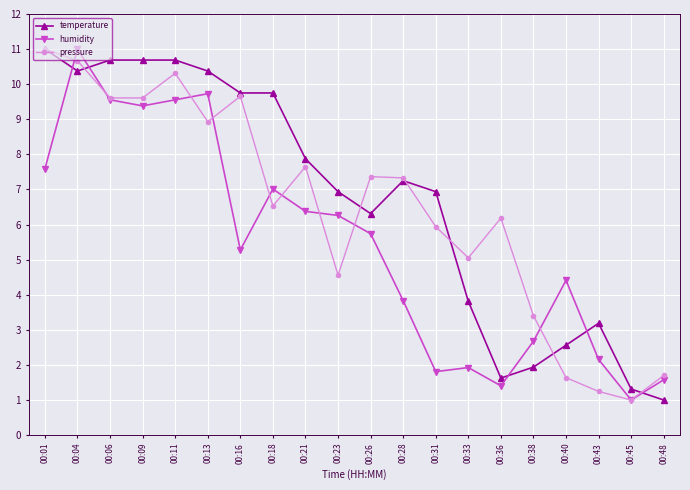

What is the smallest value displayed?

1.0